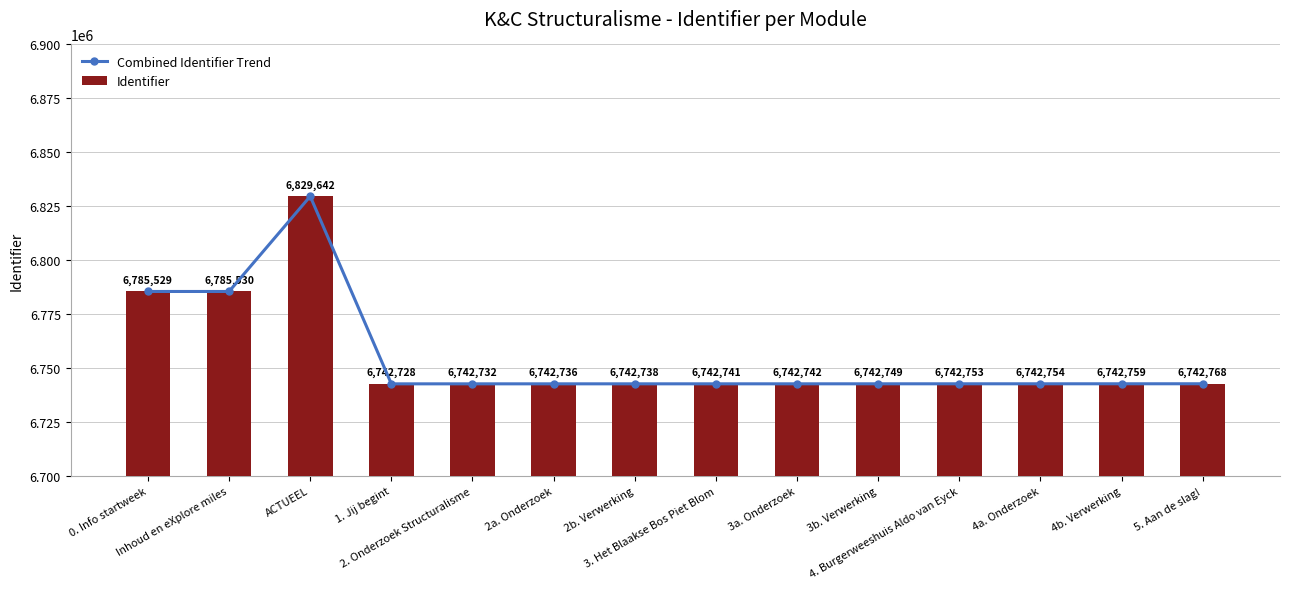

Is it true that Identifier equals 6742749 at 3b. Verwerking?

True